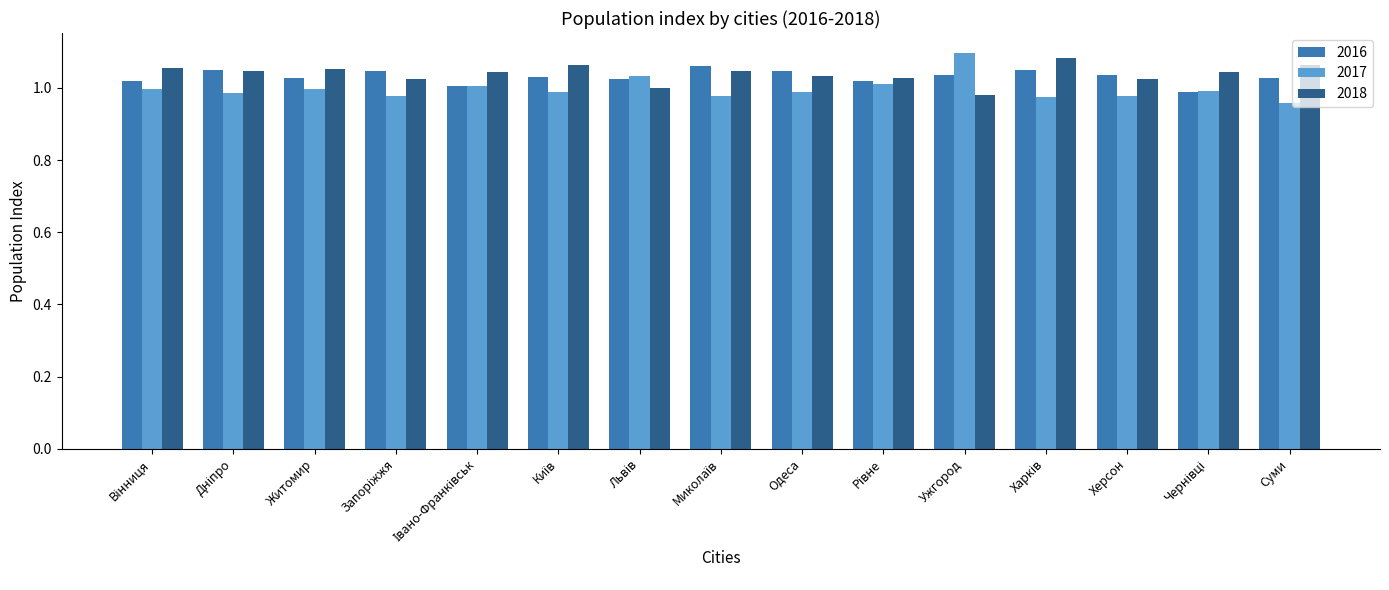

Rank the series at Ужгород from highest to lowest value.

2017, 2016, 2018